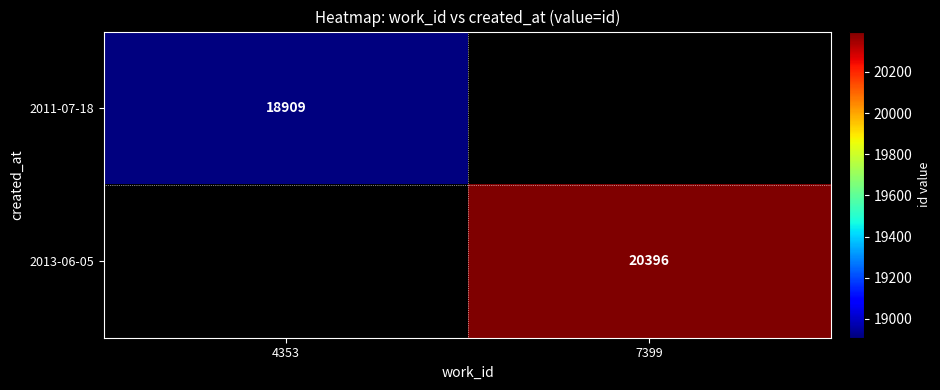

Is it true that 2011-07-18 equals 6473 at 4353?

False